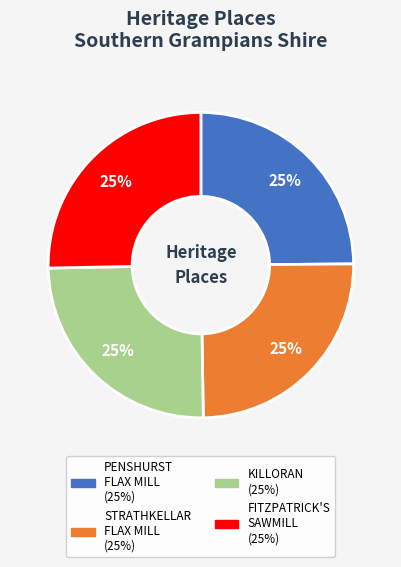

Approximately how many times larger is the value at FITZPATRICK'S SAWMILL compared to KILLORAN?

1.0